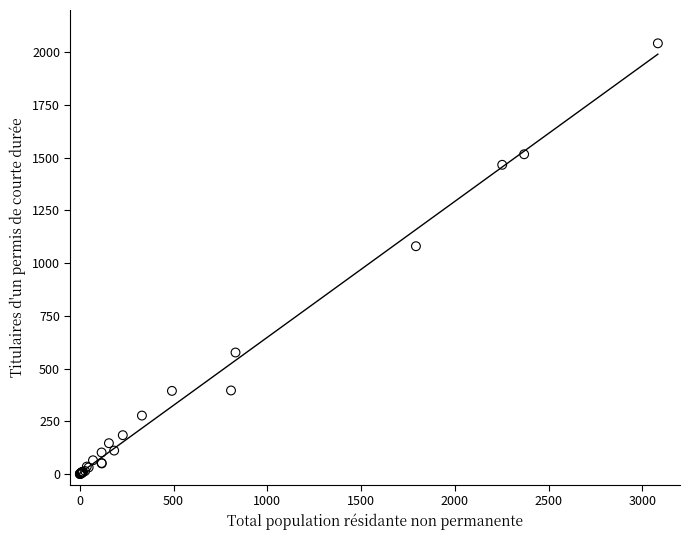

What Y value in the scatter plot is closest to 1021?

1080